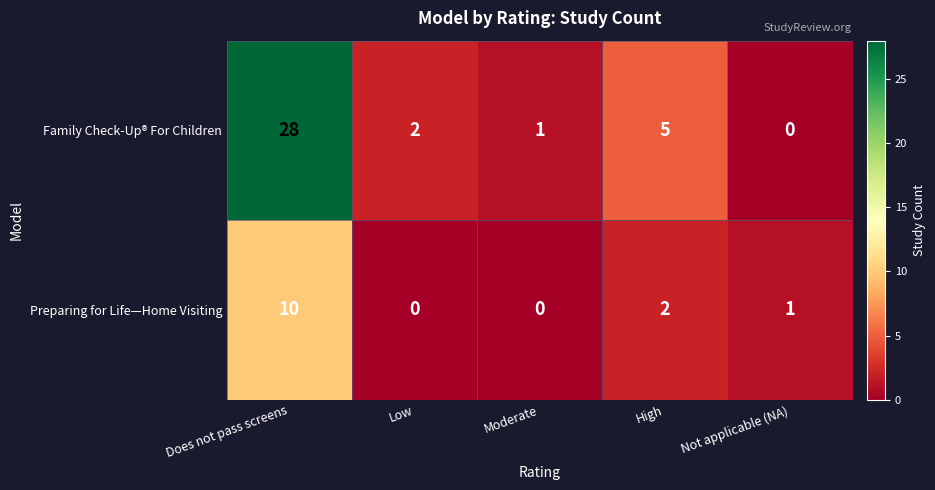

The value of Preparing for Life—Home Visiting at Not applicable (NA) is 1. True or false?

True